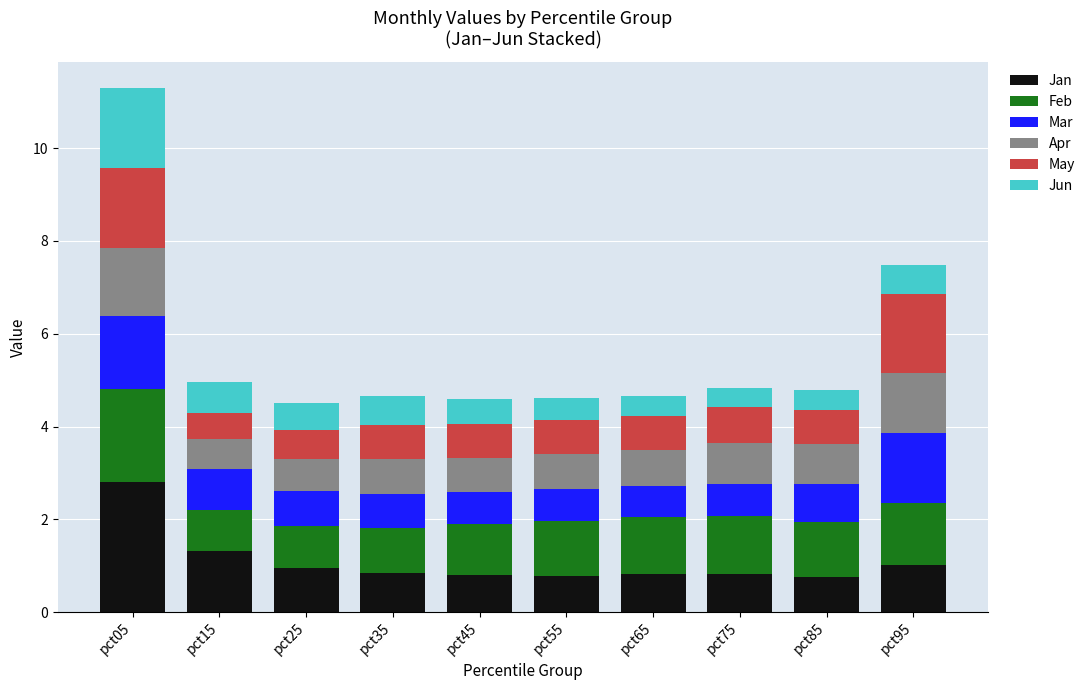

At which category is the sum across all series the highest?

pct05